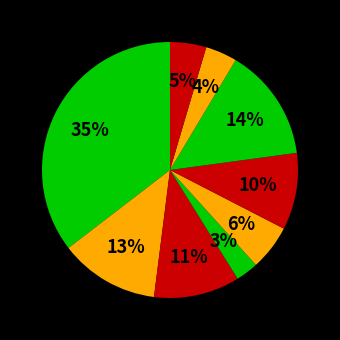

Count the number of slices in the pie.

9